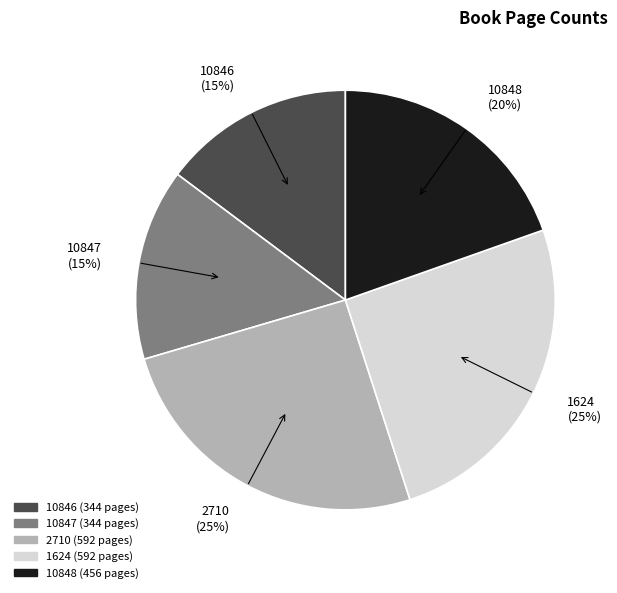

Between 2710 (25%) and 10846 (15%), which is larger?

2710 (25%)